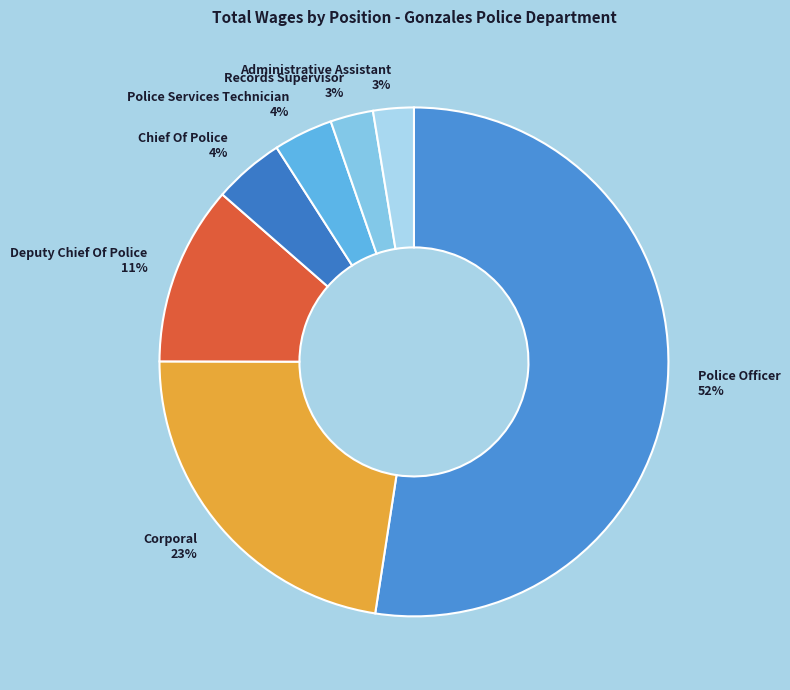

Which category has the biggest portion of the pie?

Police Officer